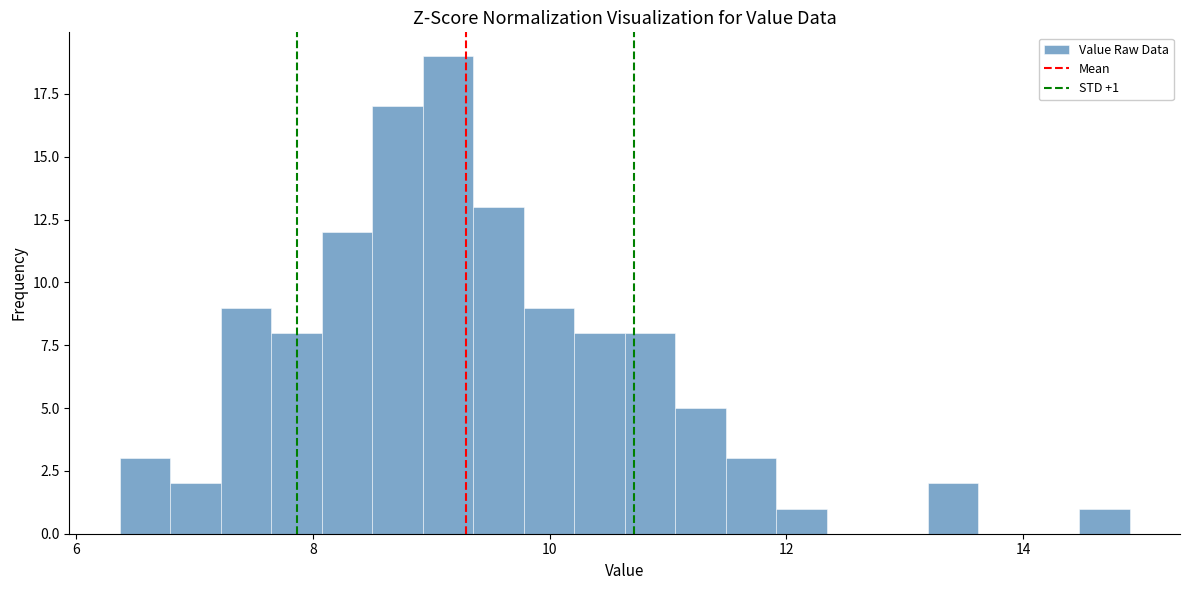

Read against the x-axis, roughly where is the centre of the tallest bar?

9.2